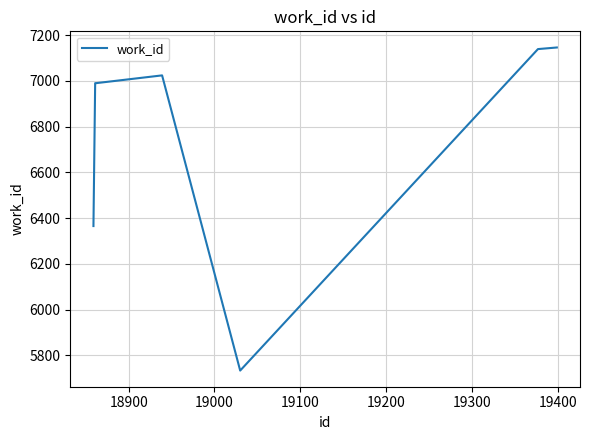

True or false: there are more than 0 points higher than both neighbors.

True